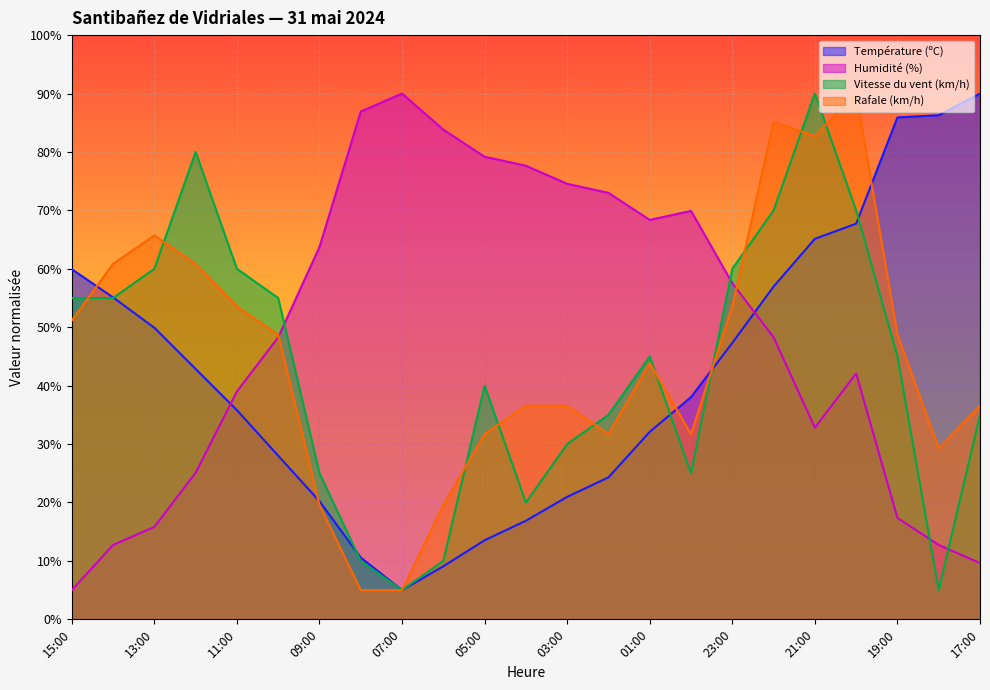

What is the value of the Vitesse du vent (km/h) point at the 7th from the left?

25.0